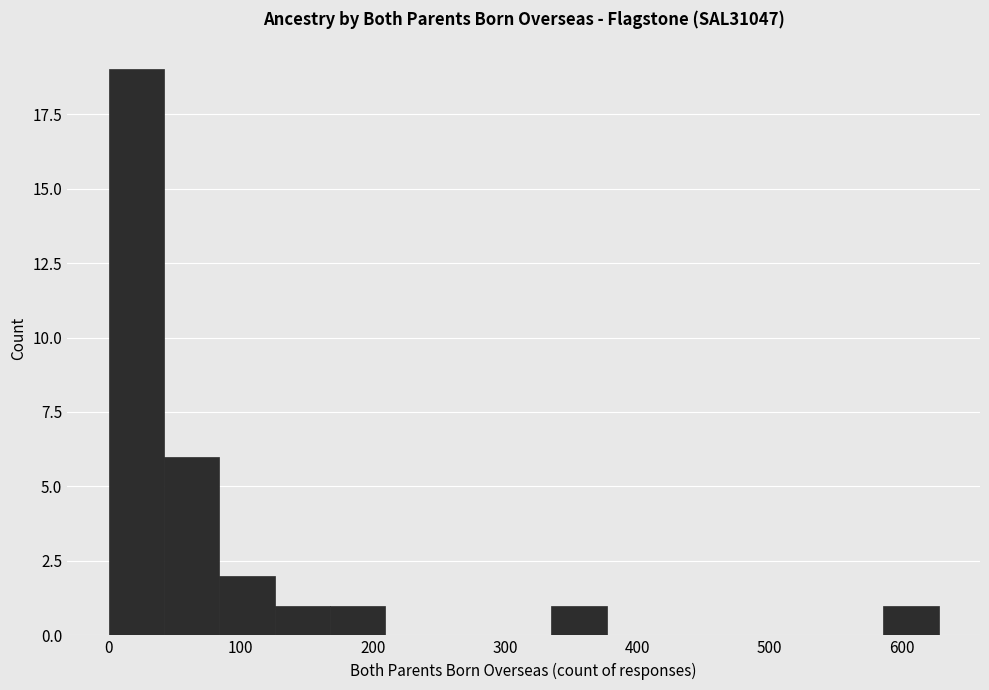

Reading left to right, transcribe this chart: for each bar, give the range it covers on the x-axis and its height. Neither the bar edges nor the heights are printed on the chart, so give them approximately, as read against the axes.

0 to 40: 19
40 to 80: 6
80 to 130: 2
130 to 170: 1
170 to 210: 1
210 to 250: 0
250 to 290: 0
290 to 330: 0
330 to 380: 1
380 to 420: 0
420 to 460: 0
460 to 500: 0
500 to 540: 0
540 to 590: 0
590 to 630: 1